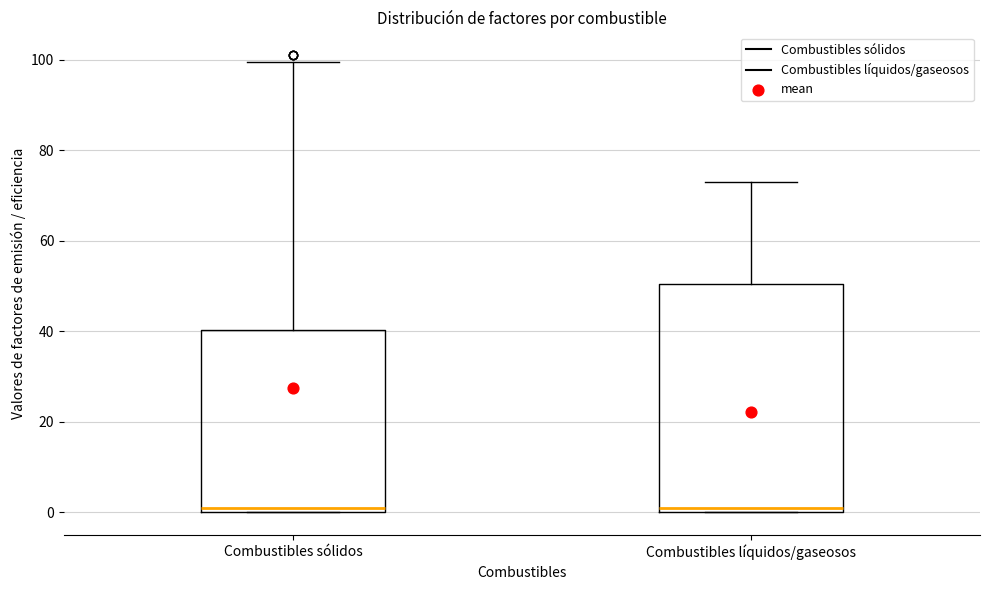

Reading left to right, read every box against the y-axis: the position of its median line, the range the box covers, and the ends of its whiskers. The values are not printed on the chart, so give them approximately, as read against the axis.

Combustibles sólidos: median 0 (just above the box's lower edge), box 0 to 40, whiskers 0 to 100
Combustibles líquidos/gaseosos: median 0 (just above the box's lower edge), box 0 to 50, whiskers 0 to 74